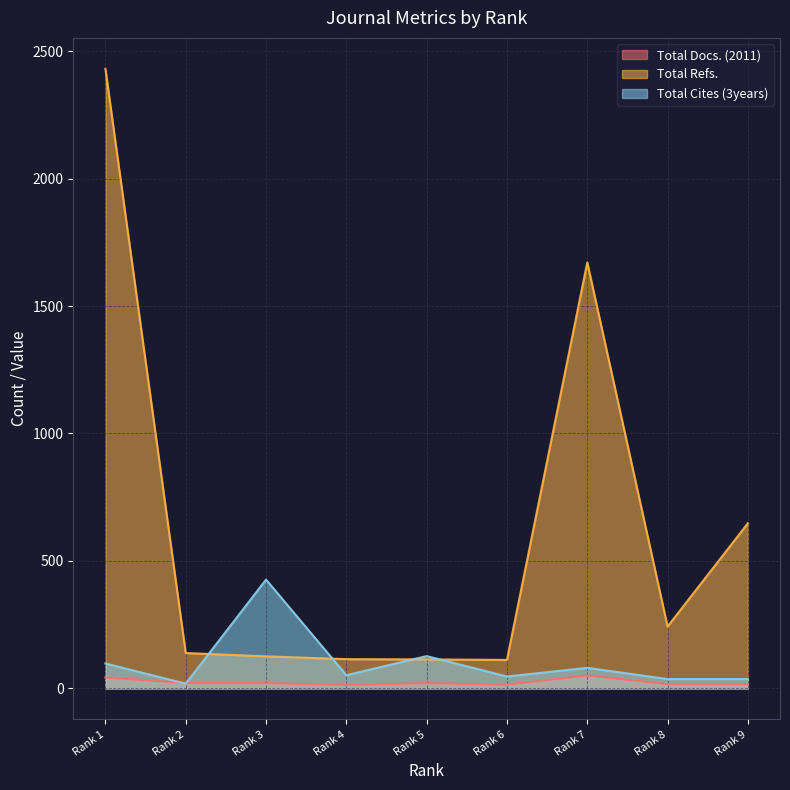

How many values in the Total Cites (3years) series are below 52?

4